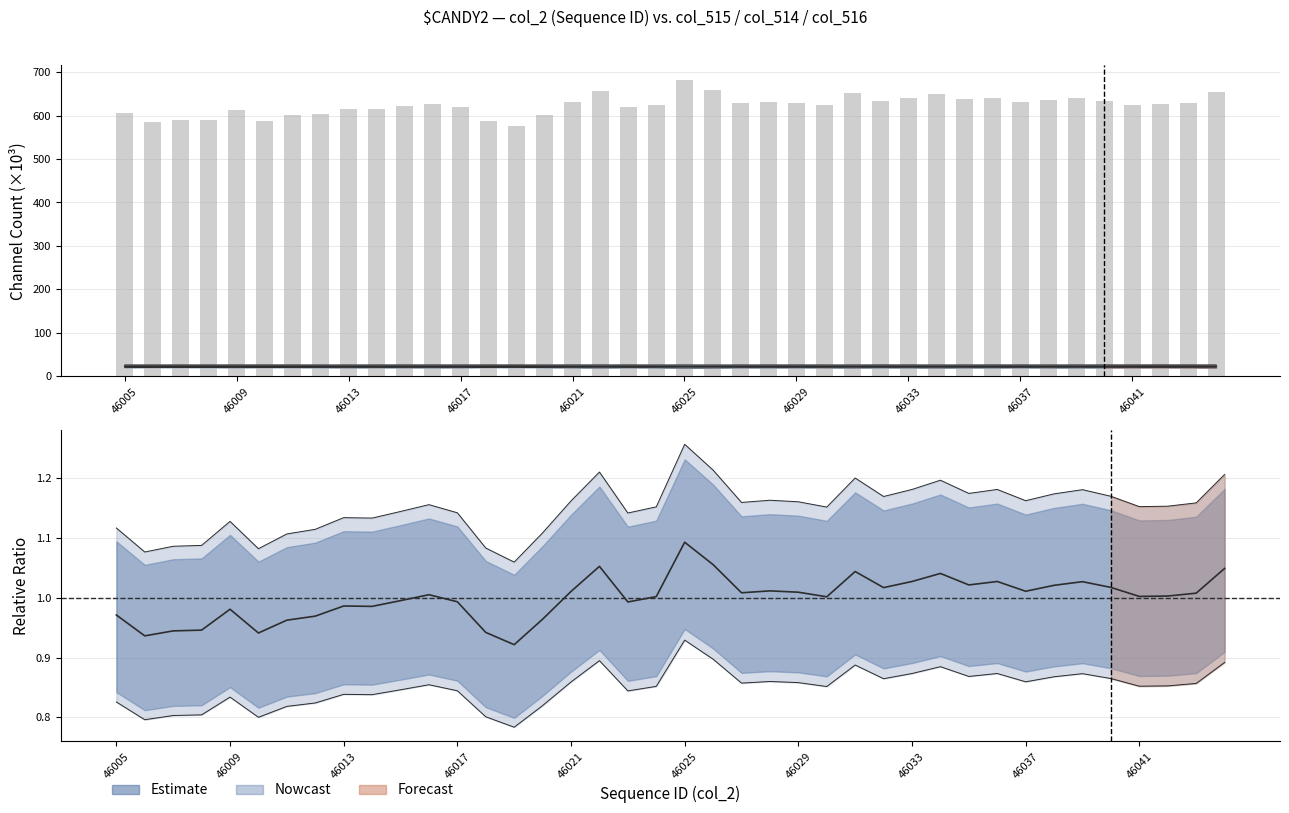

Reading right to left, extract all data points from this chart.

col_515: 23.0	23.2	23.3	23.2	23.2	23.1	23.1	23.2	23.1	23.1	23.0	23.1	23.2	23.0	23.1	23.2	23.1	23.1	22.9	22.9	23.1	23.3	23.0	23.2	23.2	23.4	23.4	23.2	23.2	23.2	23.3	23.2	23.3	23.3	23.4	23.3	23.3	23.4	23.4	23.3
col_516: 26.3	26.3	26.4	26.3	26.3	26.3	26.3	26.4	26.3	26.3	26.2	26.3	26.4	26.3	26.3	26.3	26.3	26.3	26.2	26.3	26.2	26.4	26.3	26.3	26.3	26.3	26.3	26.3	26.3	26.3	26.3	26.2	26.3	26.3	26.3	26.3	26.3	26.3	26.3	26.3
col_514: 654.4	628.6	625.6	625.2	634.6	640.6	636.8	630.6	640.8	637.2	649.2	640.8	634.4	651.2	624.8	629.6	631.0	629.0	658.4	681.8	625.0	619.4	656.6	630.4	601.4	574.8	587.6	619.6	627.0	620.8	614.8	615.2	604.6	600.4	587.0	611.8	590.0	589.2	584.0	605.8